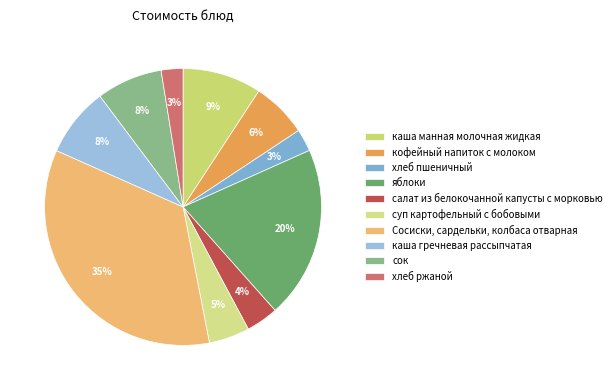

Is there any slice that represents more than half of the pie?

No